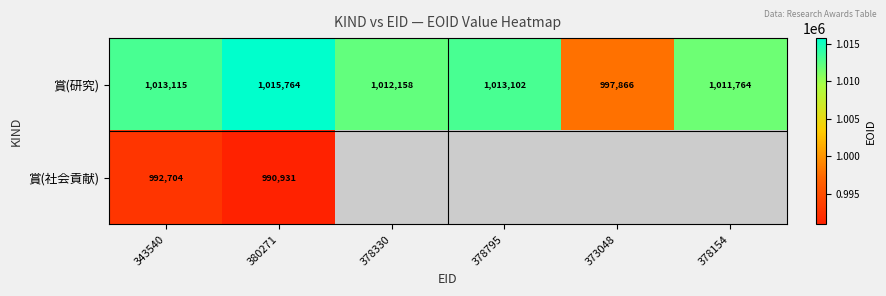

Which has a higher value, 378154 or 343540?

343540